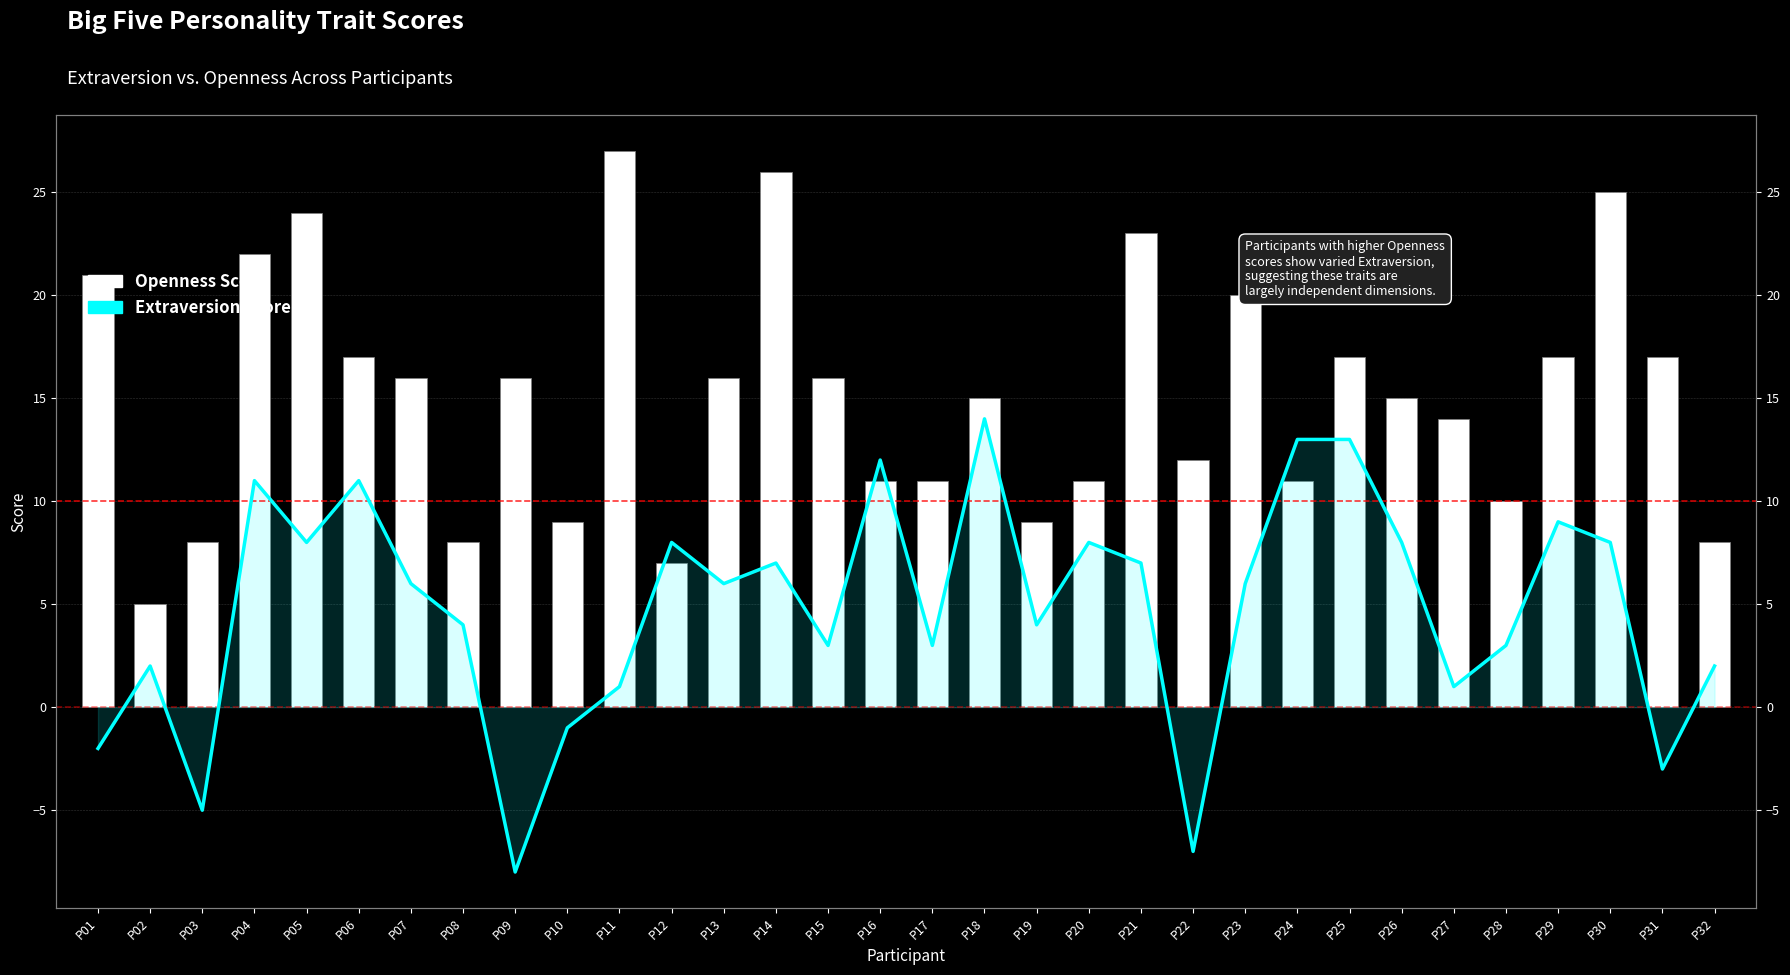

True or false: Extraversion has a value of -3 at P01.

False